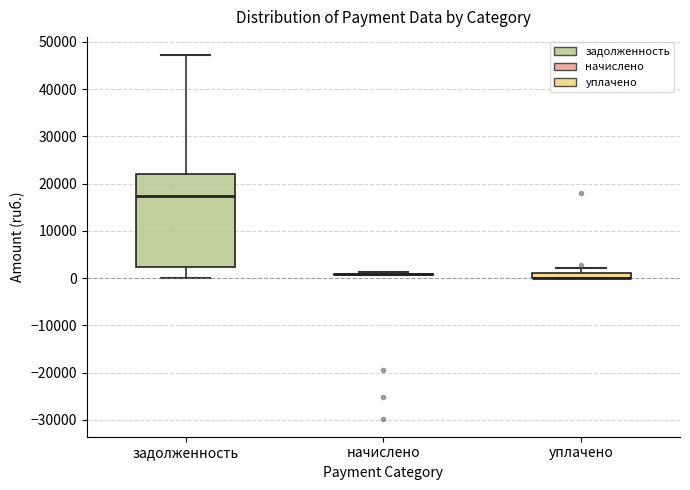

Which box is the tallest, from its lower edge to its upper edge?

задолженность